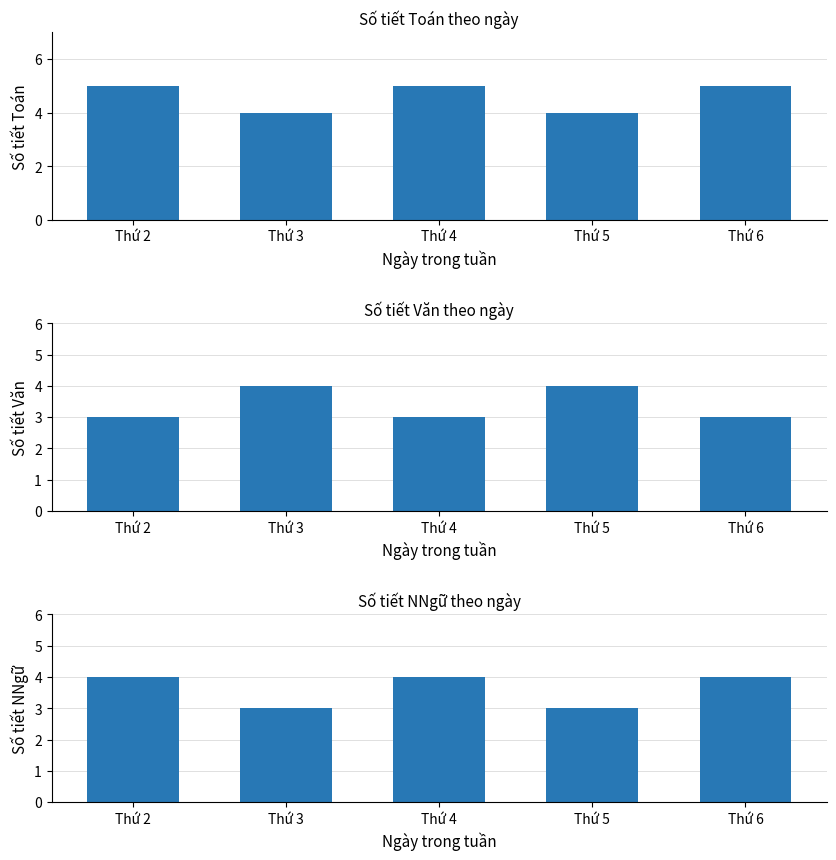

At how many categories does at least one series exceed 4?

3